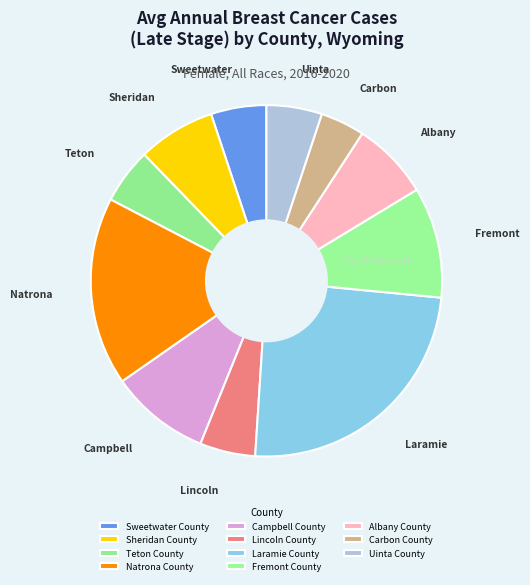

Combined, do Campbell County and Laramie County account for over 50%?

No